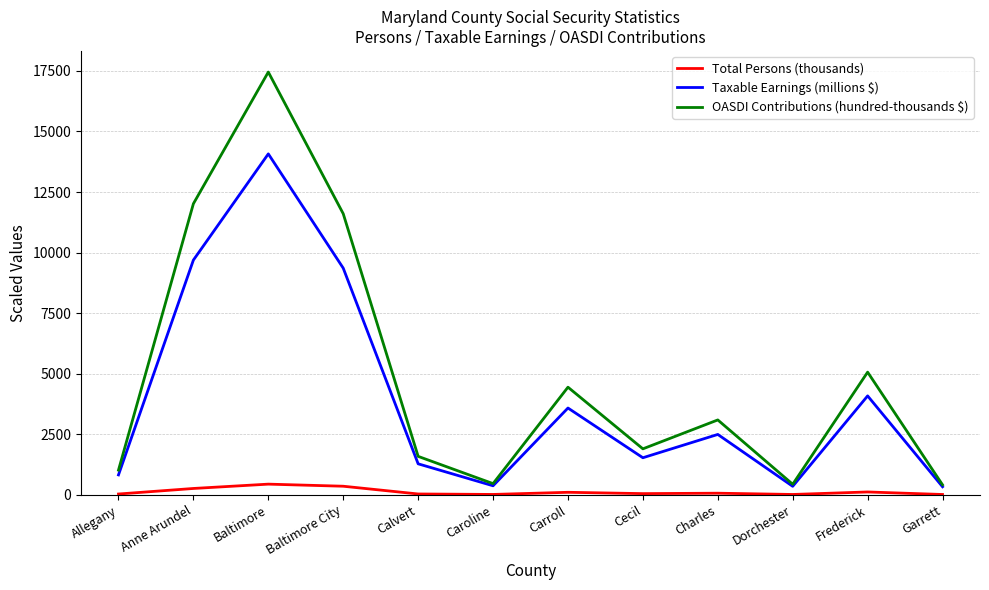

Is it true that Taxable Earnings (millions $) equals 4084.5 at Frederick?

True